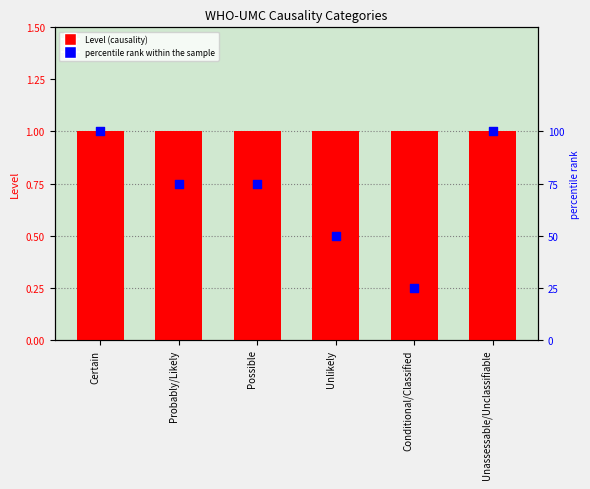

What are all the series names shown in the legend?

Level, percentile rank within the sample